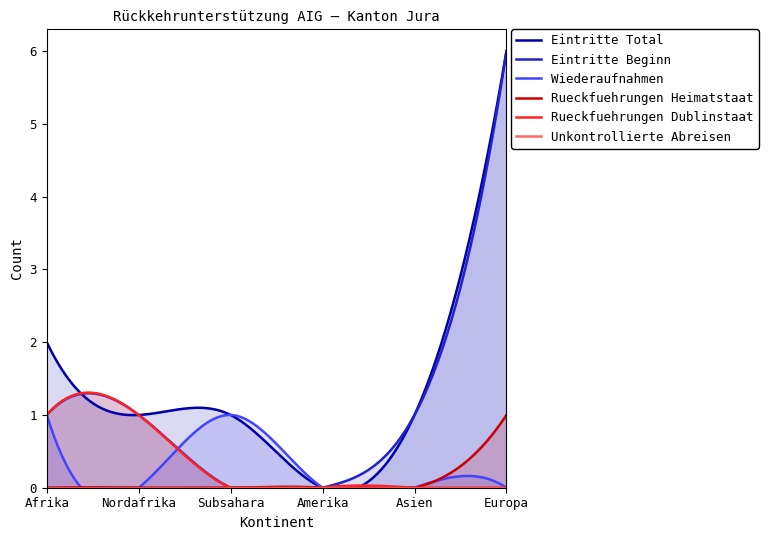

True or false: Wiederaufnahmen has a value of 0 at Asien.

False